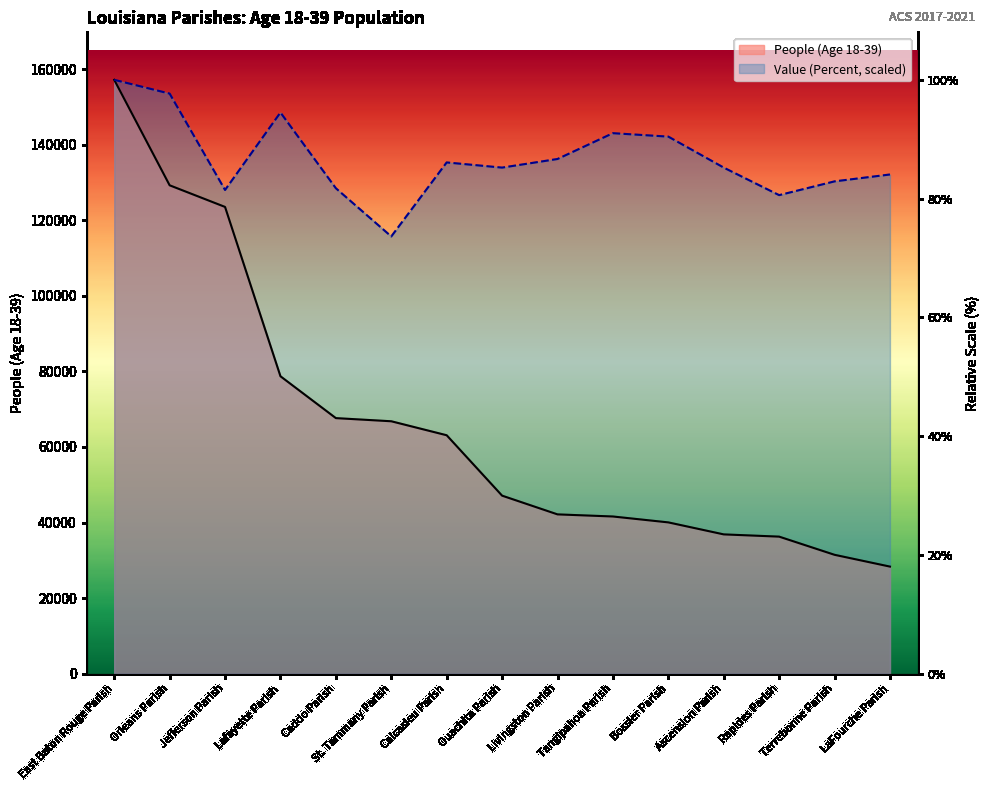

At which label is Value (Percent) closest to 136488?

Livingston Parish